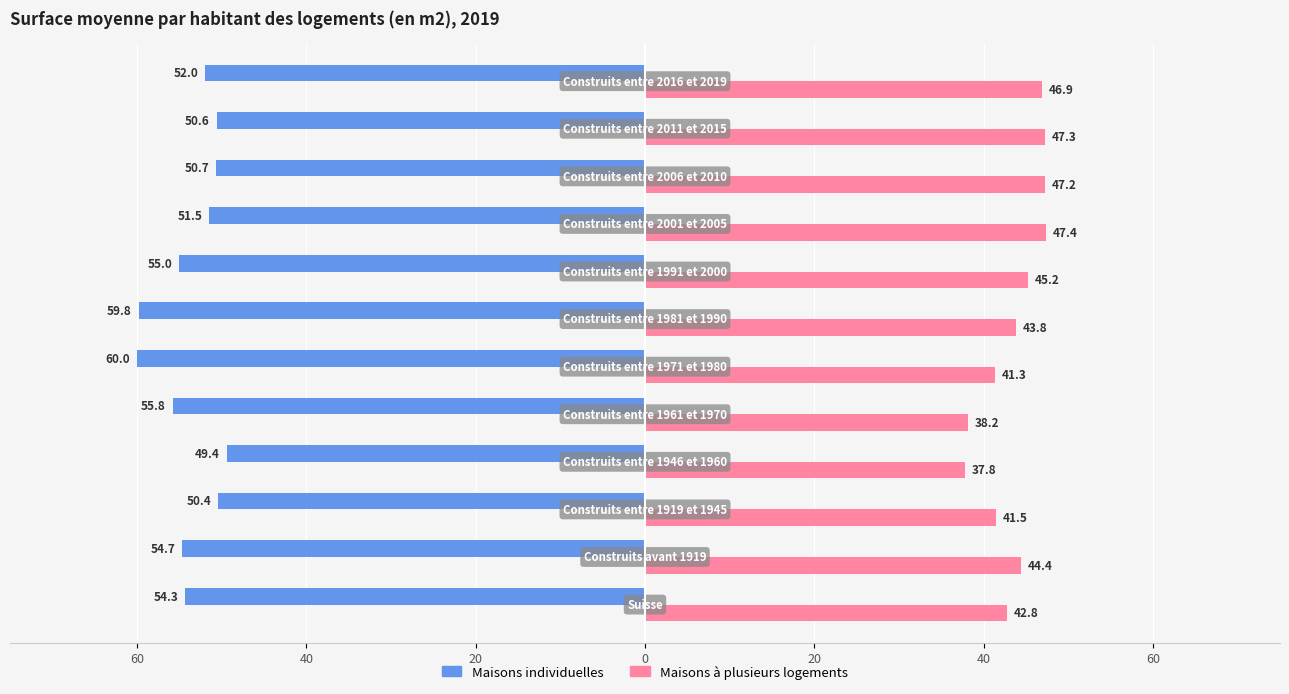

What are all the series names shown in the legend?

Maisons individuelles, Maisons à plusieurs logements